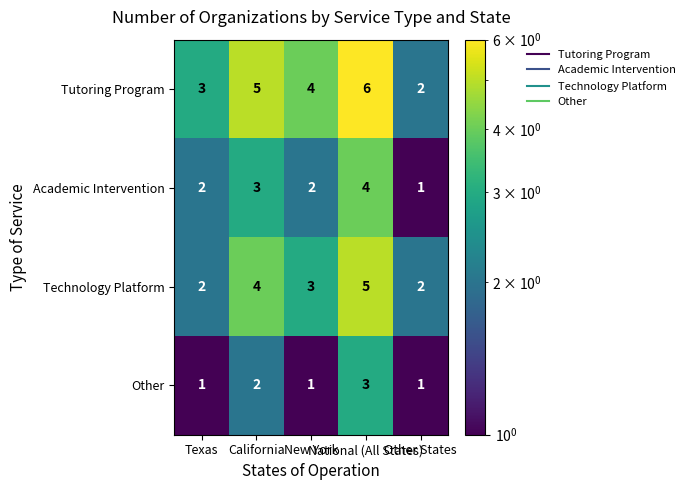

What is the sum of all Technology Platform values?

16